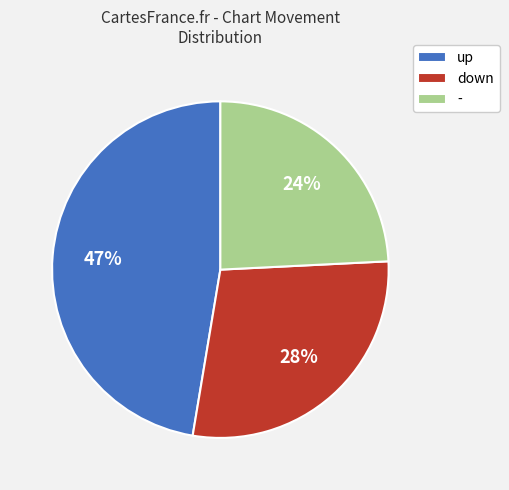

What percentage is the - slice, to the nearest percent?

24%